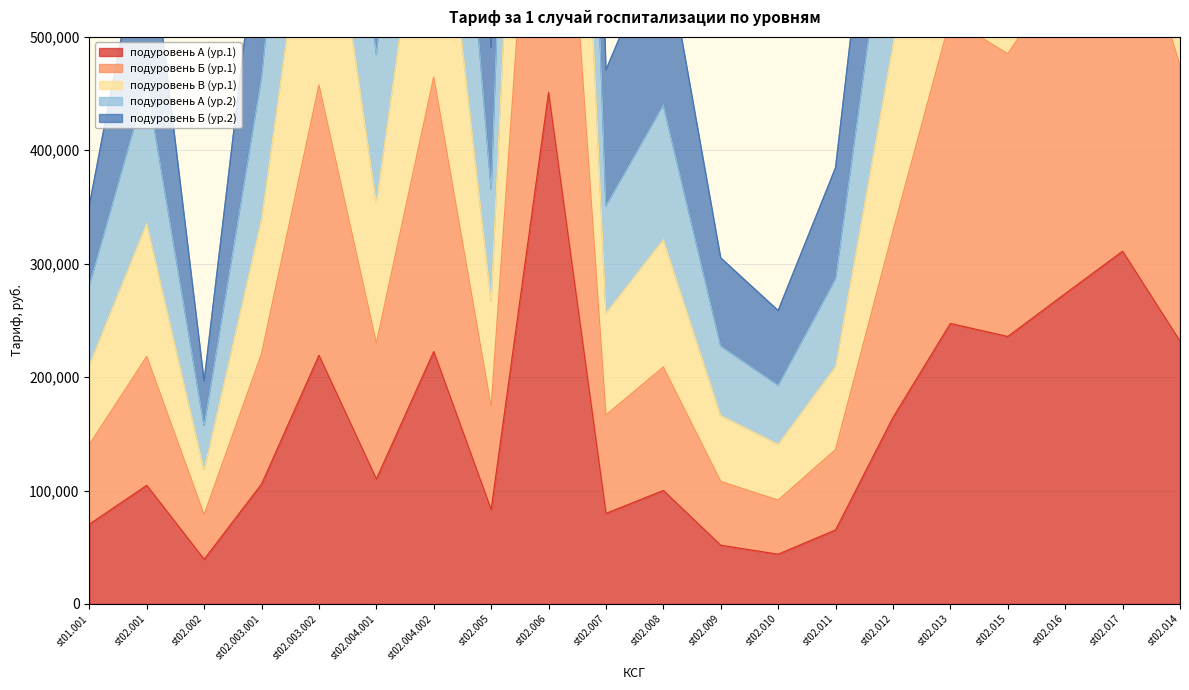

At how many categories does at least one series exceed 143334?

20